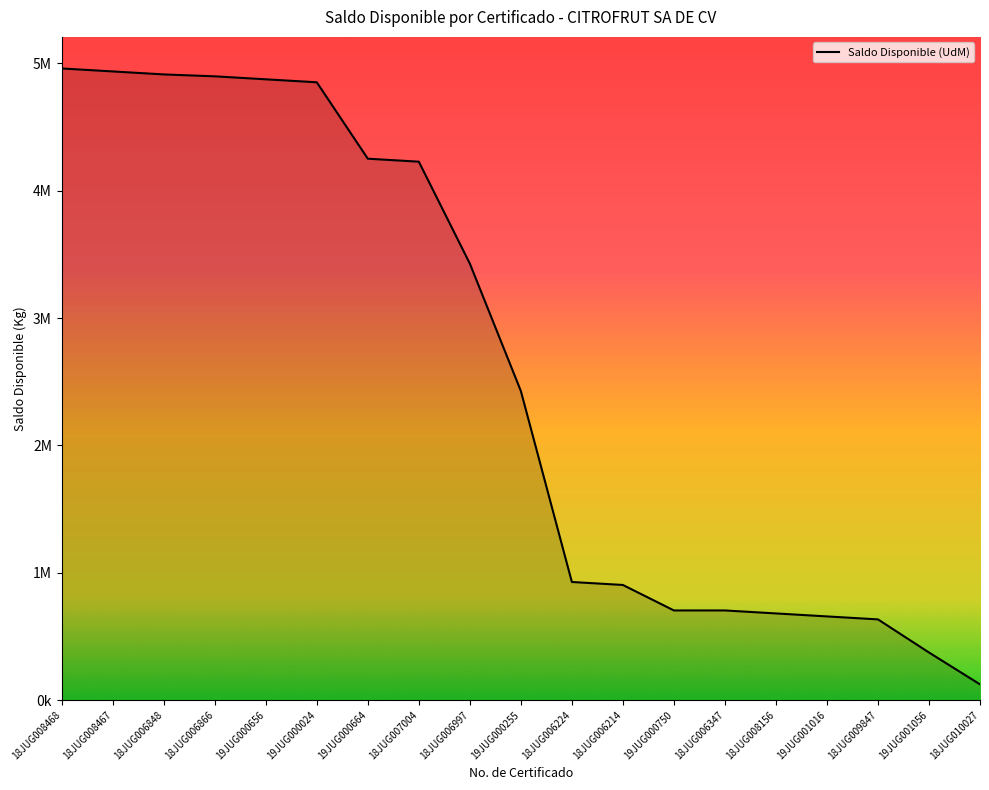

What is the difference between the second highest and second lowest values?

4563180